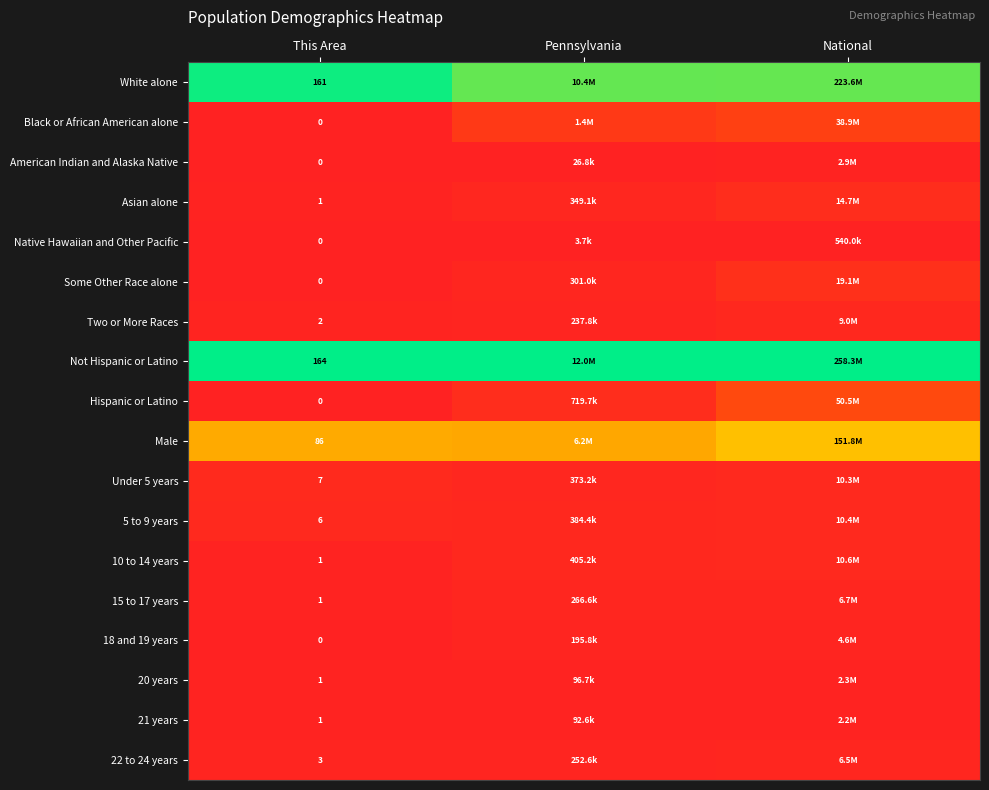

Is the value of Two or More Races at This Area greater than the value of Asian alone at Pennsylvania?

No